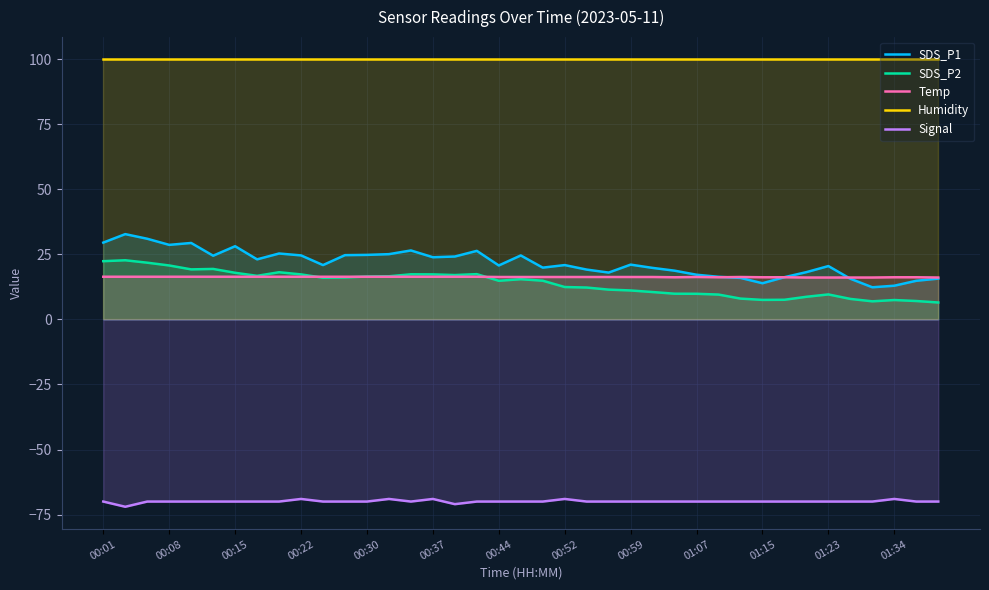

What is the greatest value displayed?

99.9